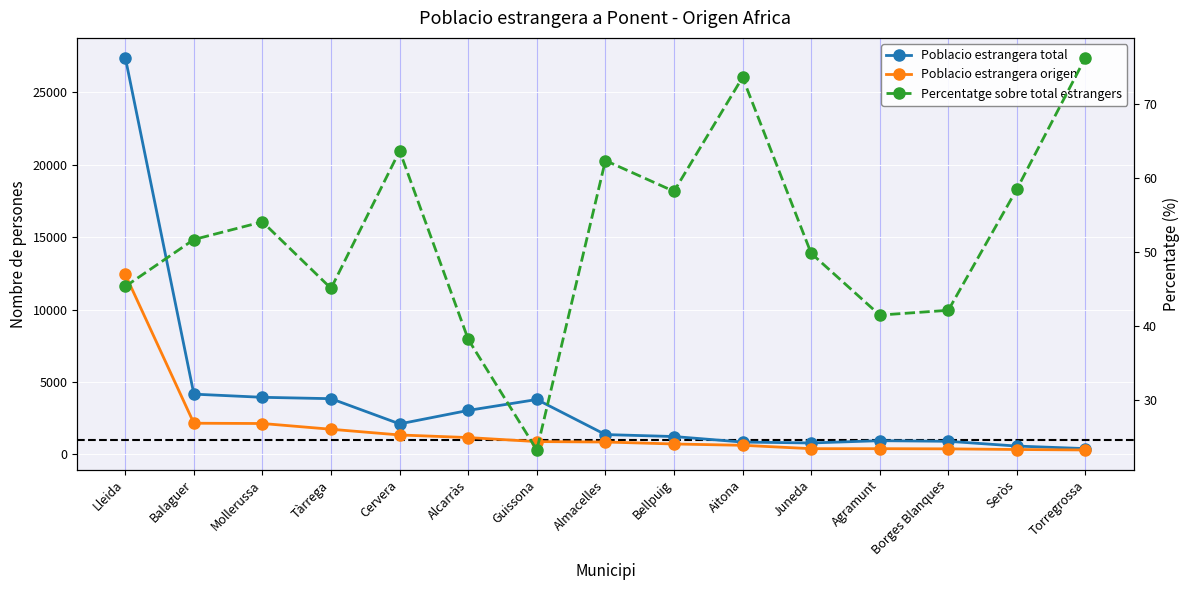

What is the difference between the maximum and second lowest values in the Poblacio estrangera origen series?

12087.0